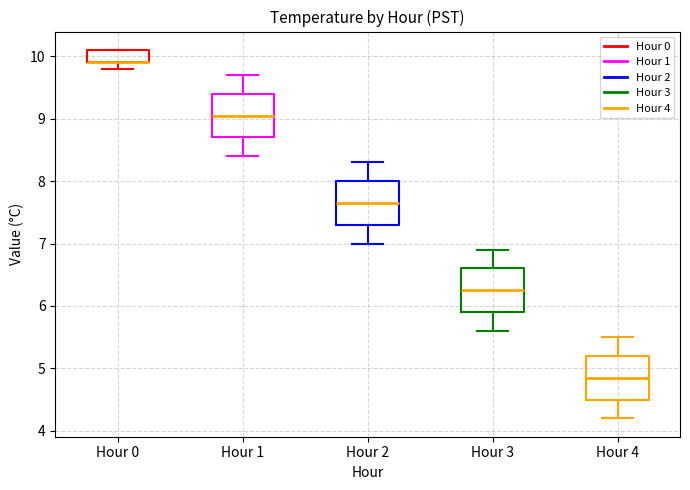

Where does the median line of the box for Hour 2 sit on the y-axis? The values are not printed on the chart, so give them approximately, as read against the axis.

7.7